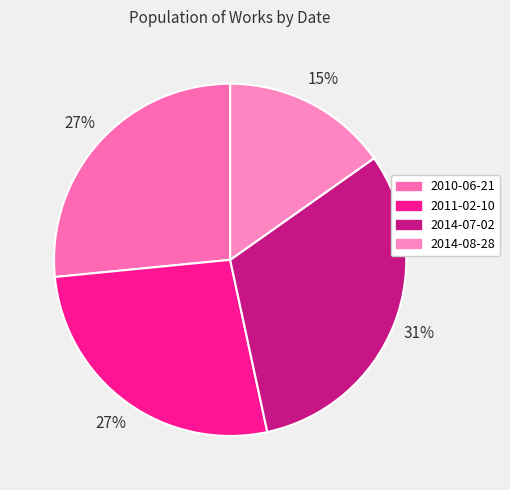

Is 2014-08-28 the majority of the pie?

No